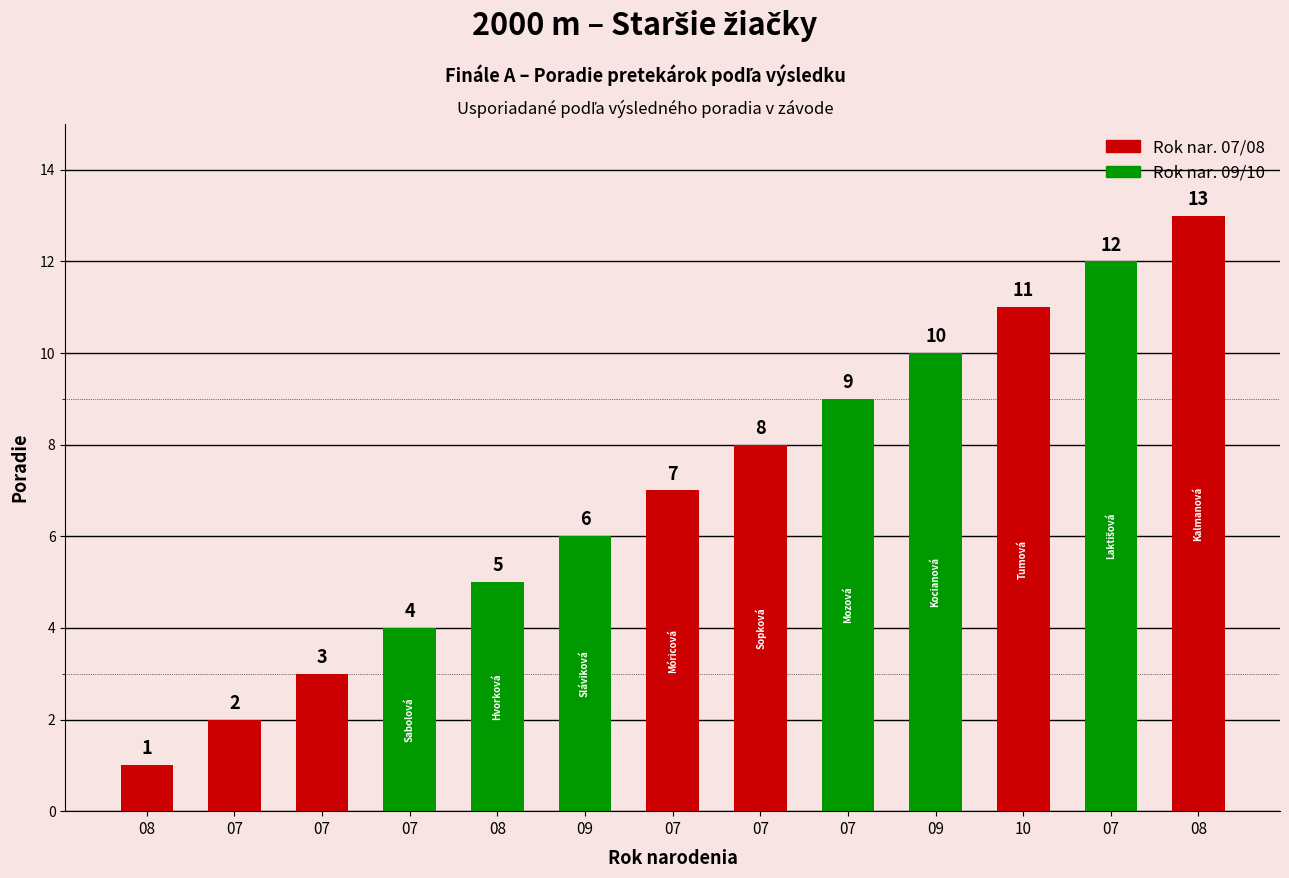

How many values are below 7?

6